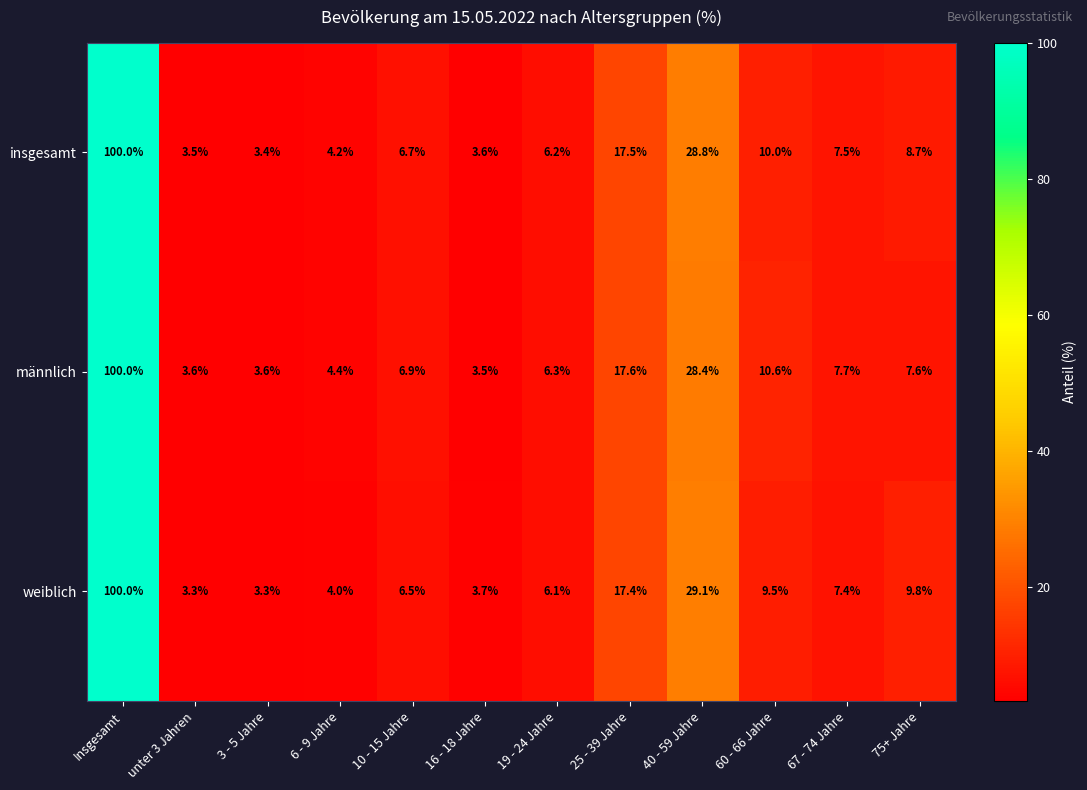

How many data points in weiblich are less than 7?

6